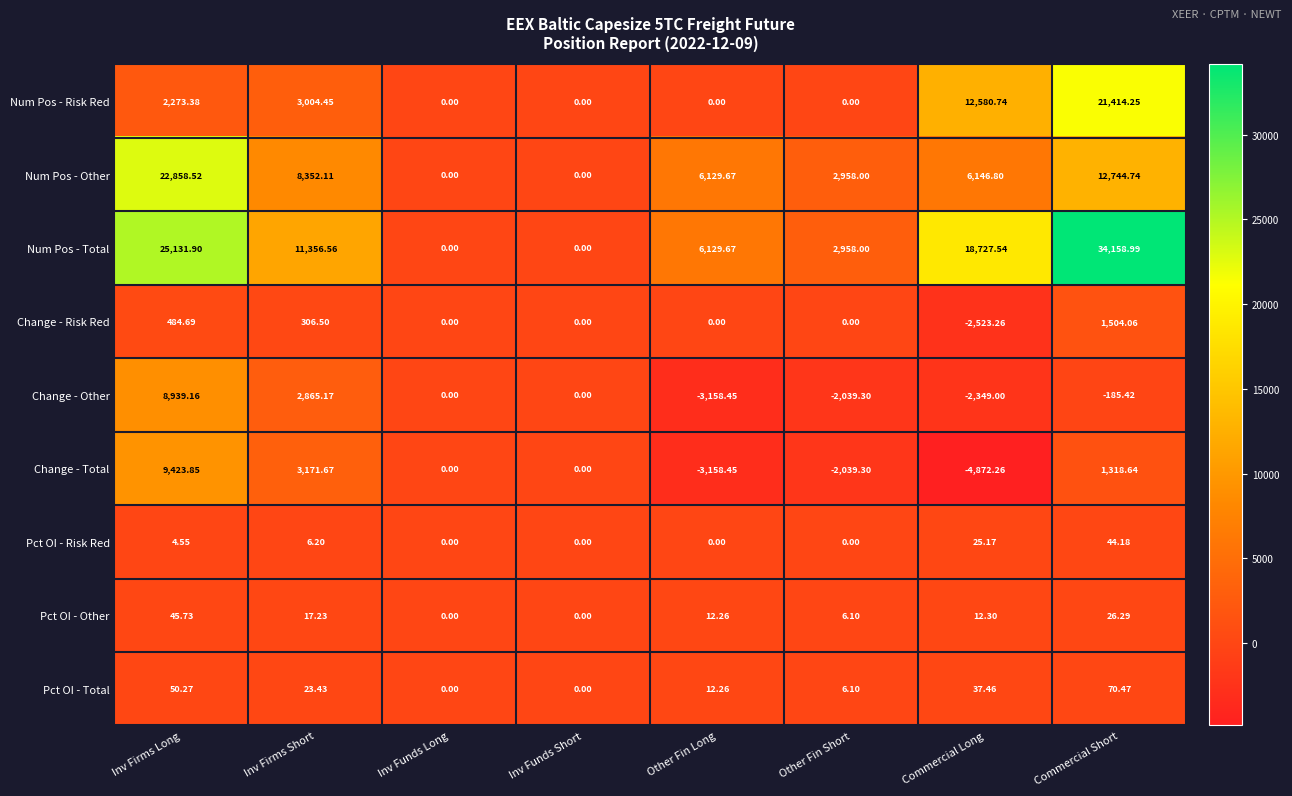

Which series has the largest range (max minus min)?

Num Pos - Total